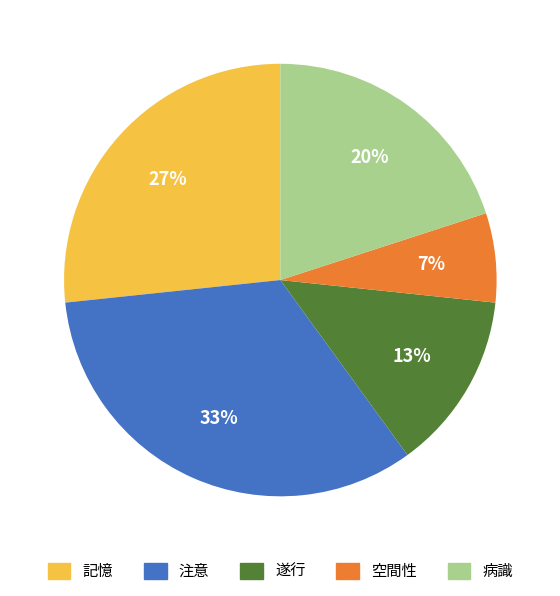

Which slice is the largest?

注意